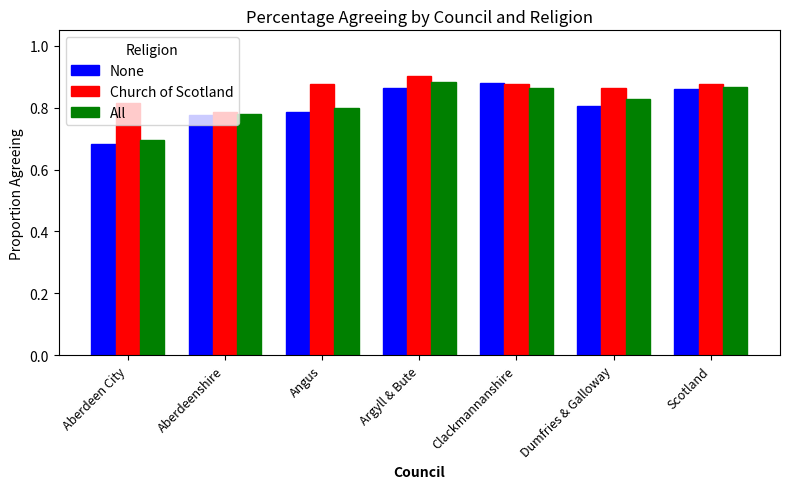

List the series in order of their overall mean, highest first.

Church of Scotland, All, None